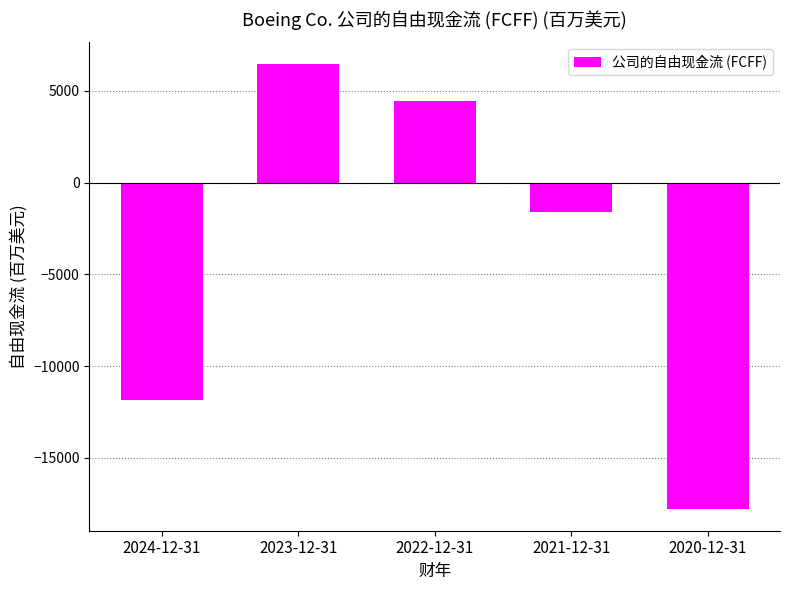

How many bars are there in total?

5